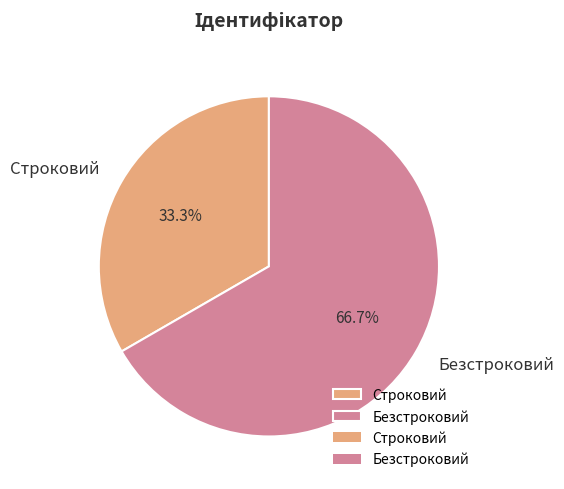

Count the number of slices in the pie.

2